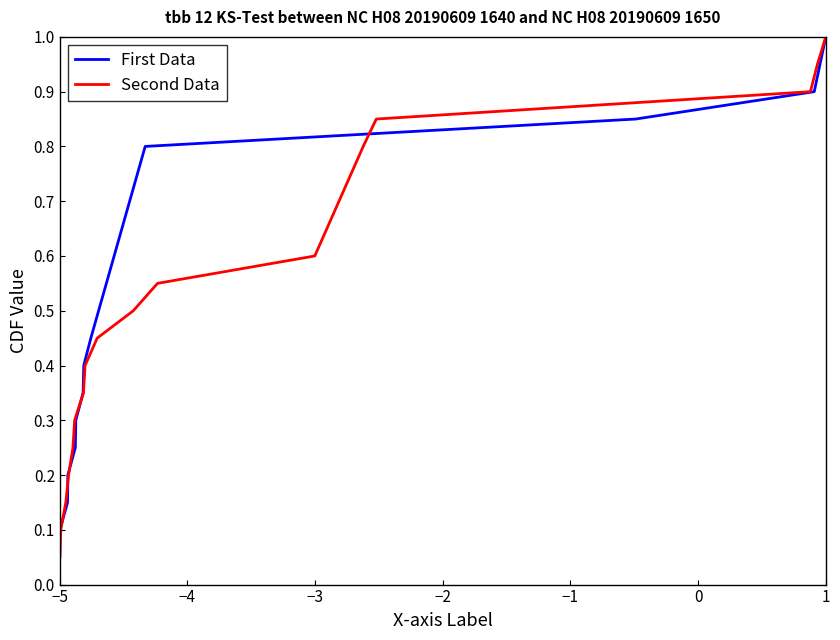

Which category has the lowest value in the First Data series?

−5